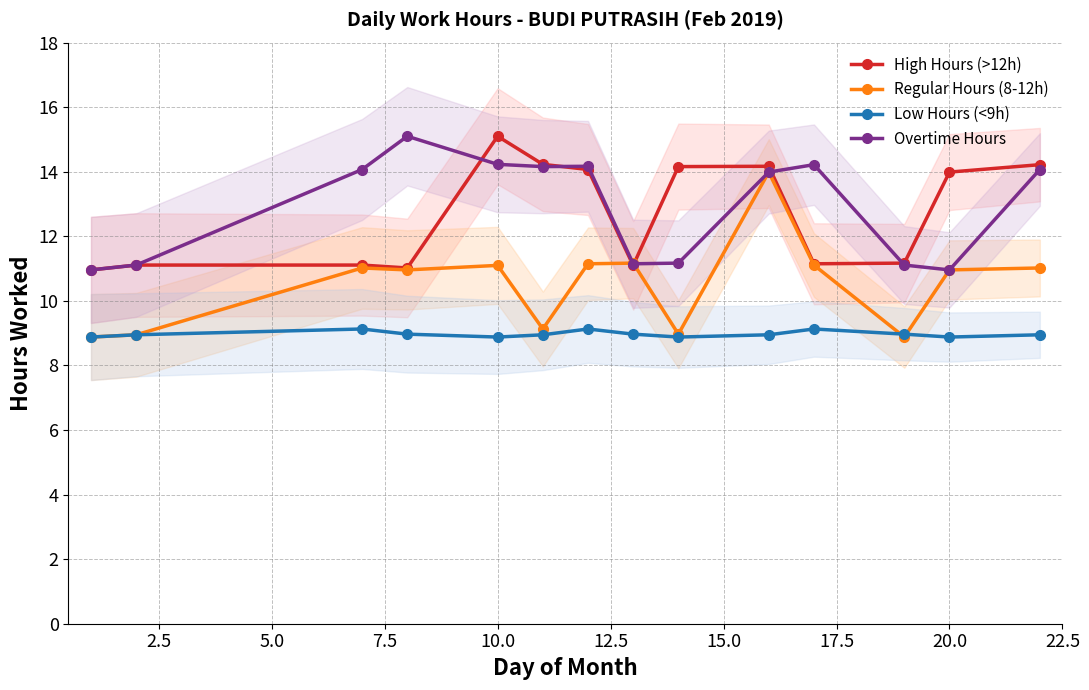

What is the maximum value for High Hours (>12h)?

15.1